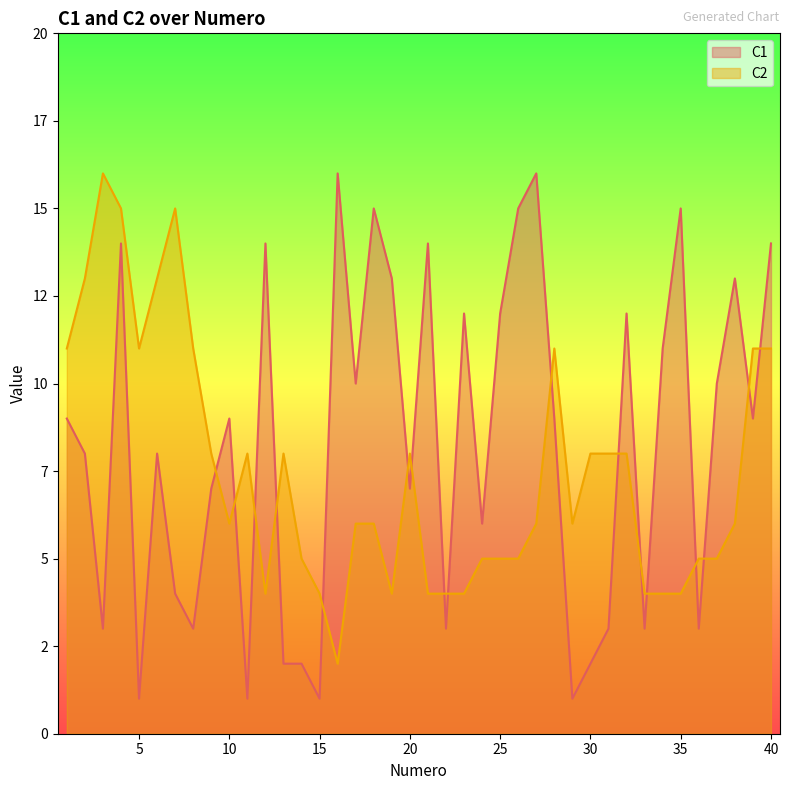

At 34, list the series in order from smallest to largest.

C2, C1